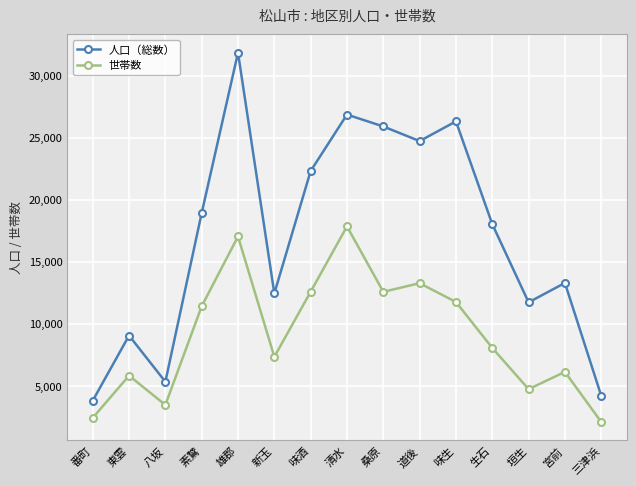

Between 八坂 and 新玉, which series saw the biggest shift?

人口（総数）